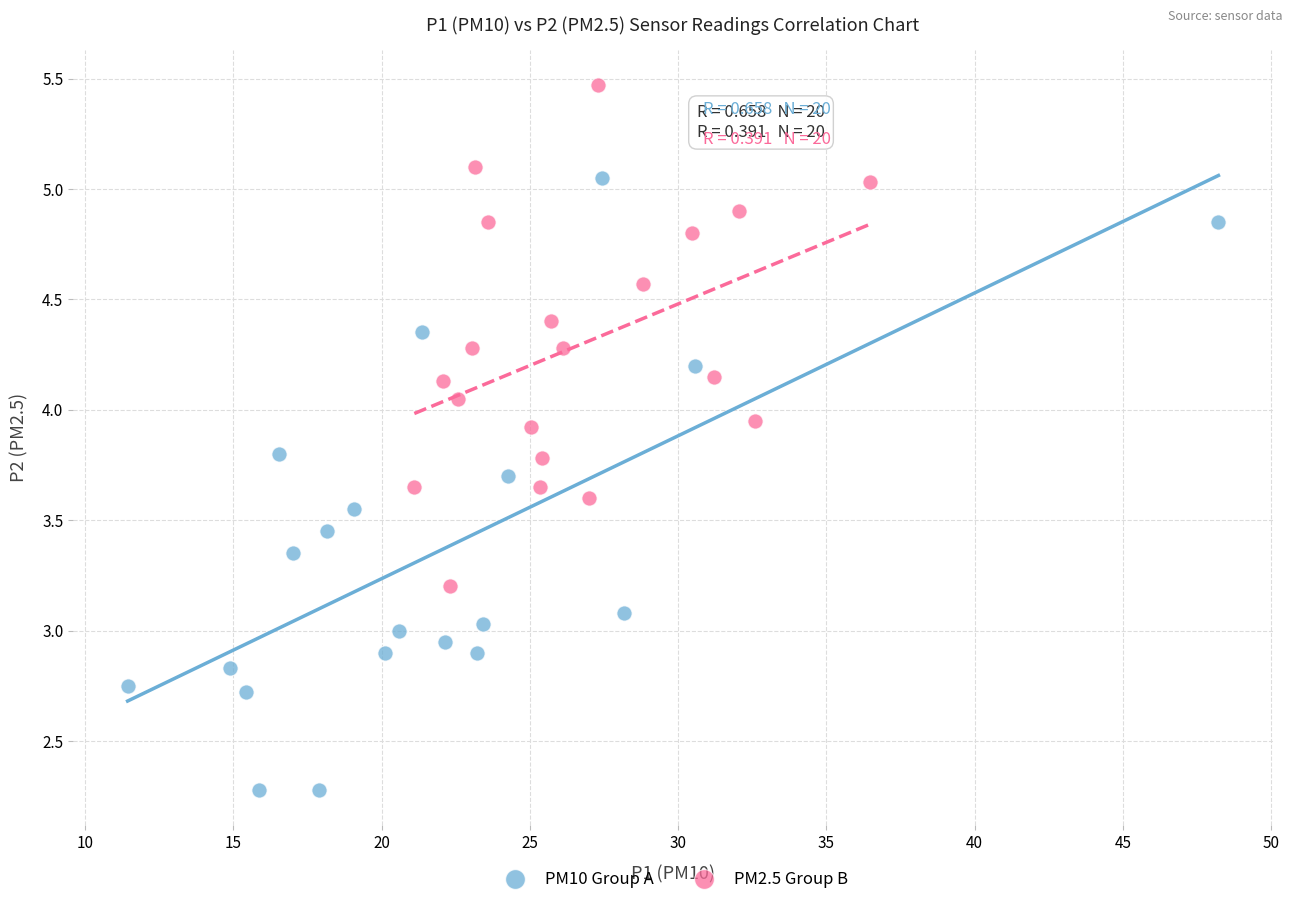

Which series reaches the minimum Y coordinate?

PM10 Group A